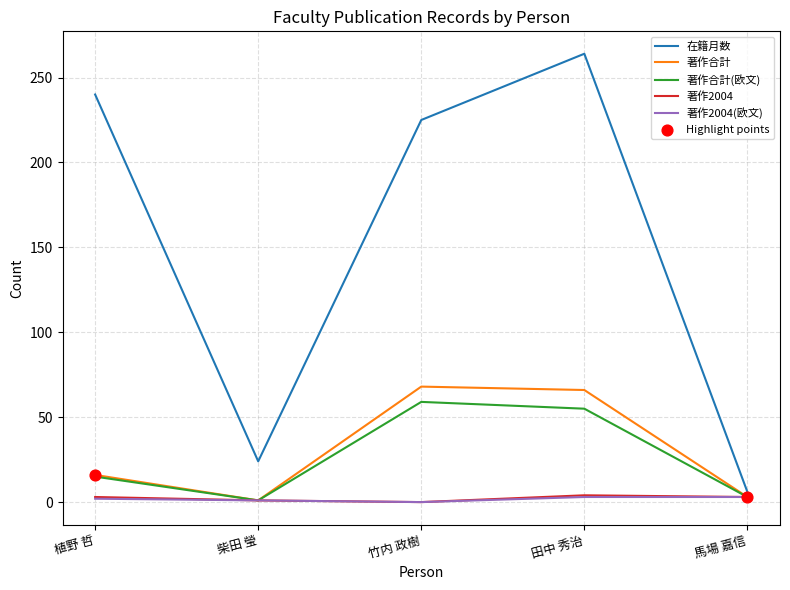

Which series has the widest spread of values?

在籍月数